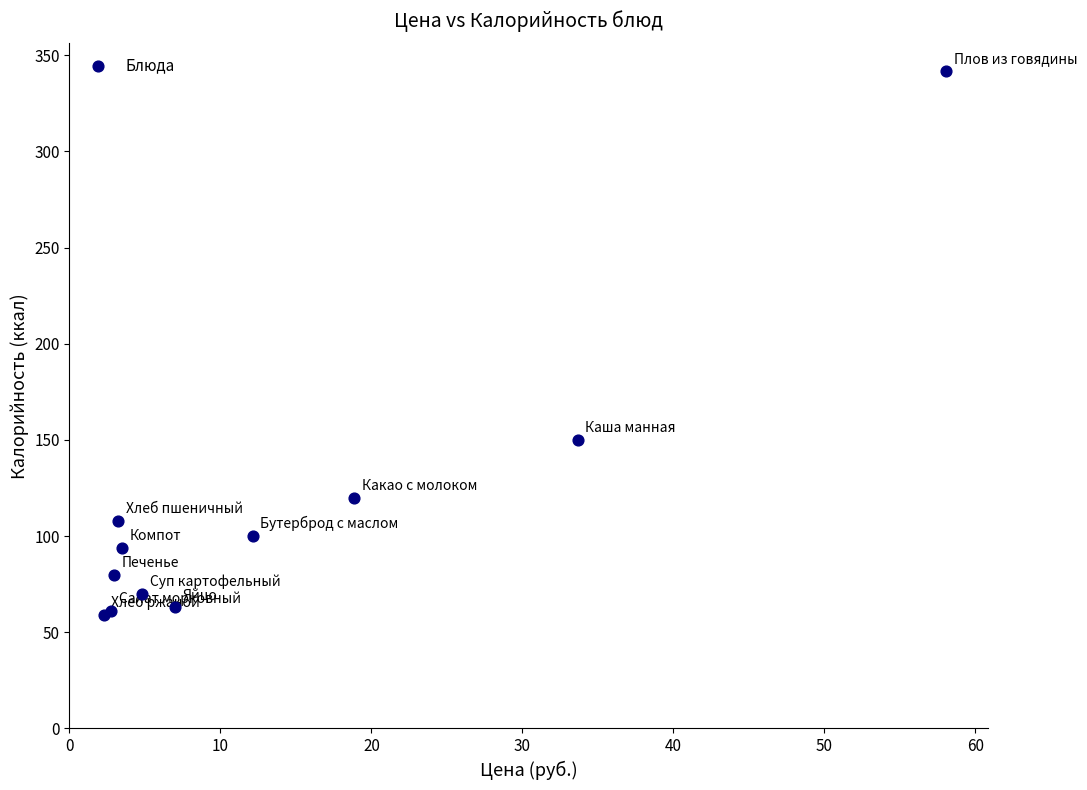

What Y value in the scatter plot is closest to 200?

150